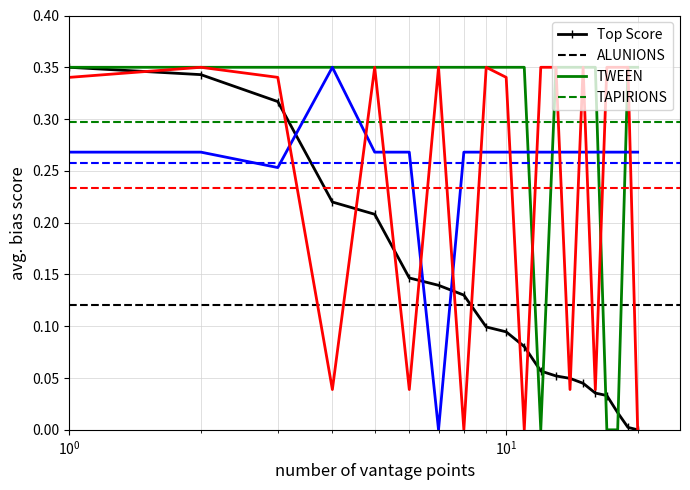

True or false: TWEEN and Top Score cross at least once.

True